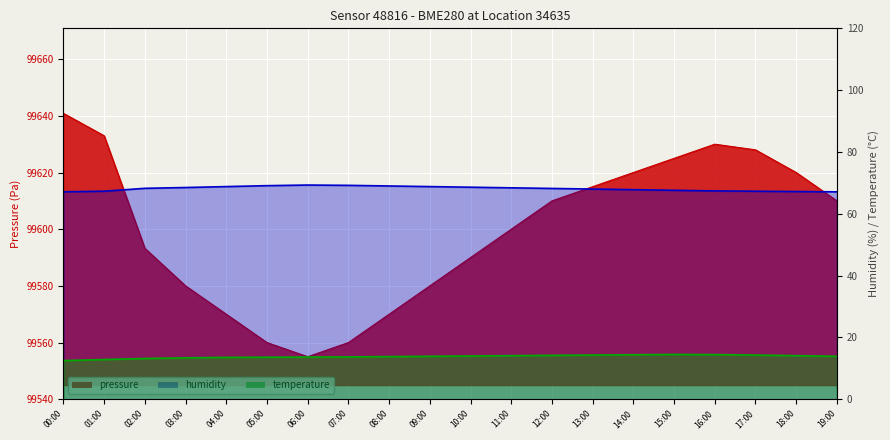

How many interior local peaks does the temperature line series have?

1